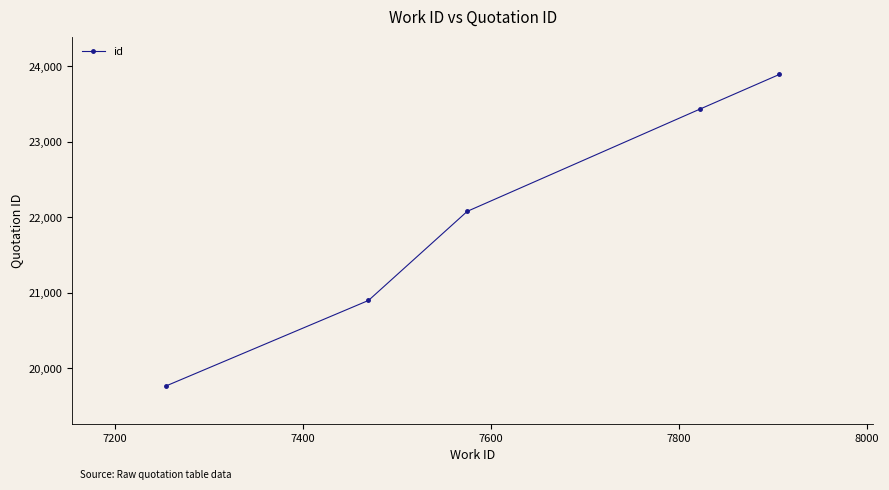

What is the average value?

22014